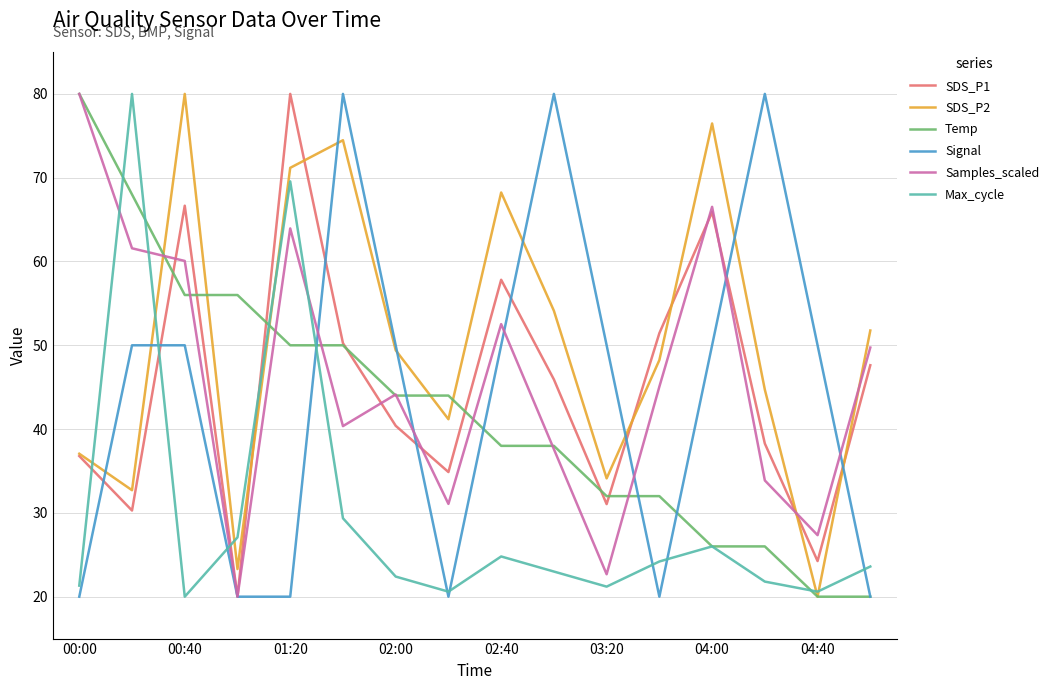

Which series has the largest total across all categories?

SDS_P2